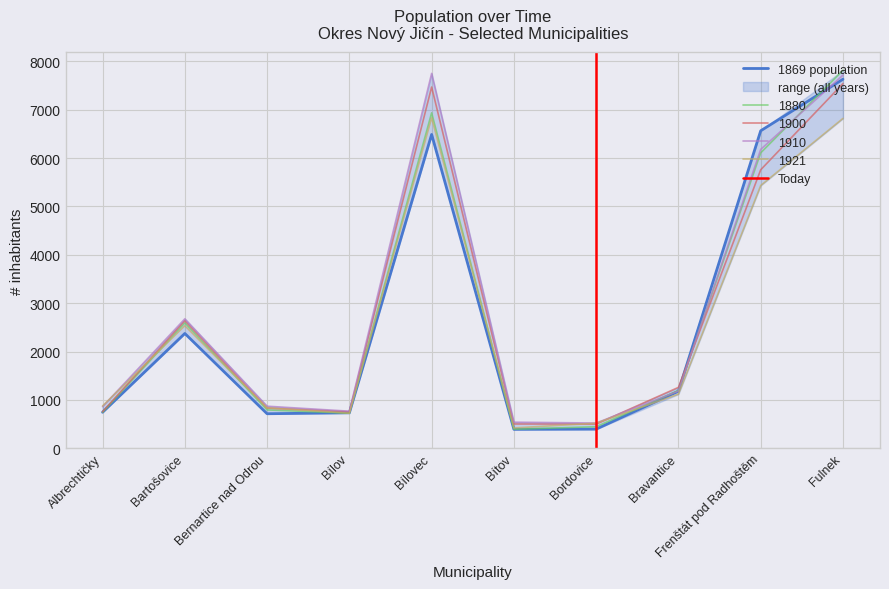

Is this an area chart (filled region under the line)?

No